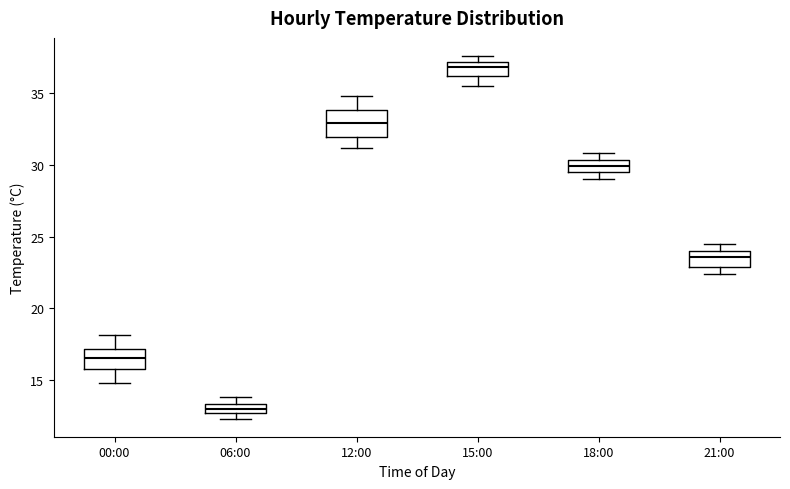

Comparing the boxes themselves (not the whiskers), which one is the tallest?

12:00